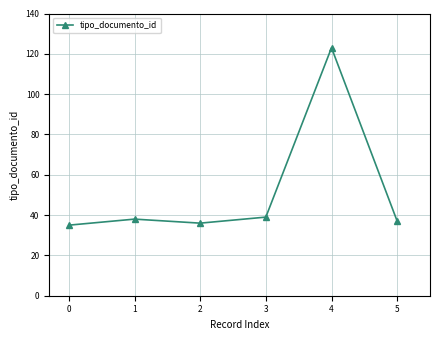

Where is the first local maximum?

1